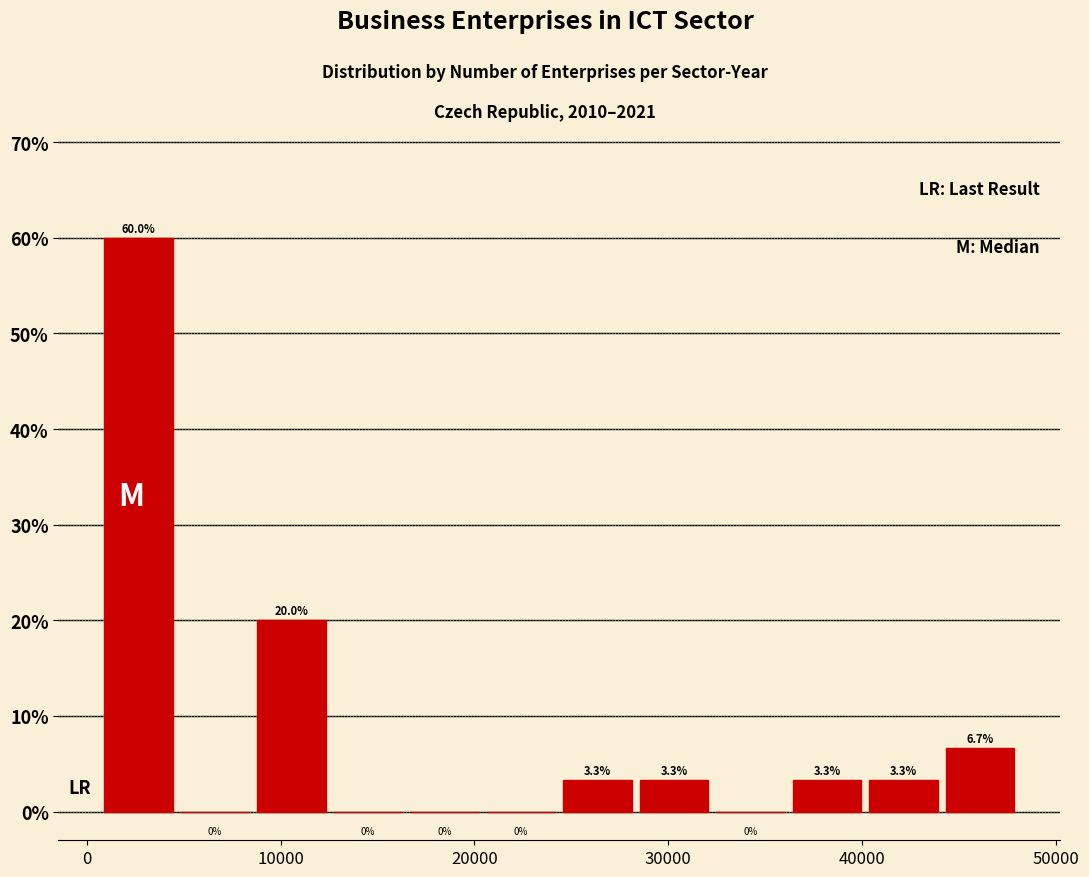

Read against the x-axis, roughly where is the centre of the tallest bar?

3000